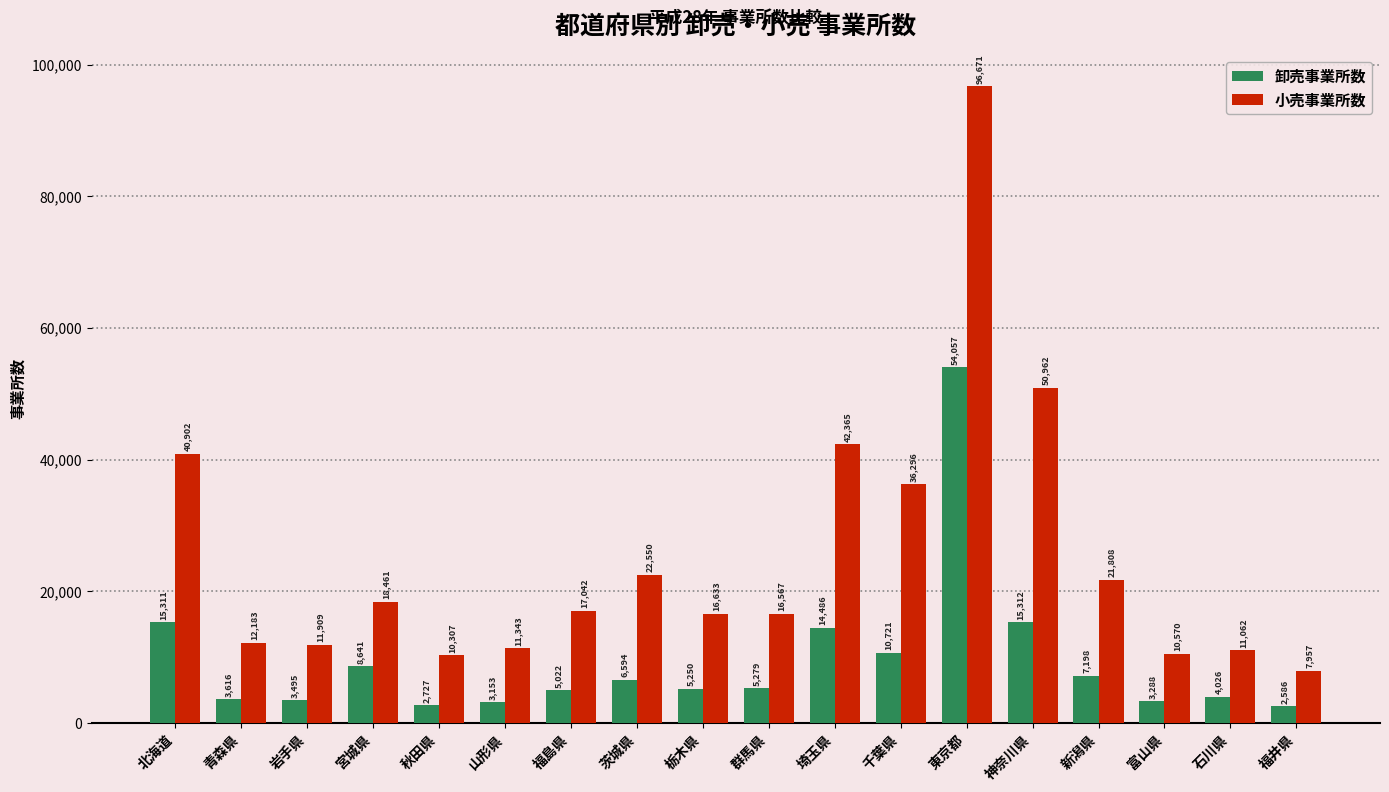

Reading right to left, transcribe all the data shown in this chart.

卸売事業所数: 福井県=2586	石川県=4026	富山県=3288	新潟県=7198	神奈川県=15312	東京都=54057	千葉県=10721	埼玉県=14486	群馬県=5279	栃木県=5250	茨城県=6594	福島県=5022	山形県=3153	秋田県=2727	宮城県=8641	岩手県=3495	青森県=3616	北海道=15311
小売事業所数: 福井県=7957	石川県=11062	富山県=10570	新潟県=21808	神奈川県=50962	東京都=96671	千葉県=36296	埼玉県=42365	群馬県=16567	栃木県=16633	茨城県=22550	福島県=17042	山形県=11343	秋田県=10307	宮城県=18461	岩手県=11909	青森県=12183	北海道=40902